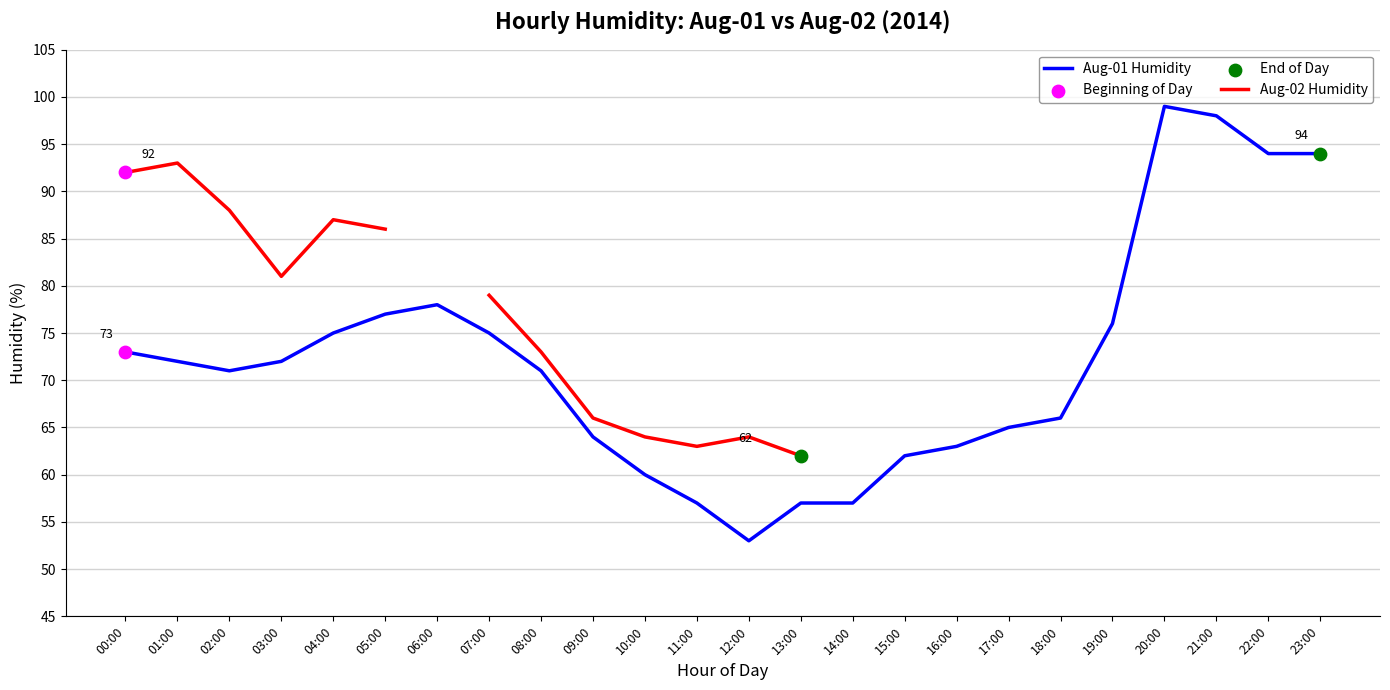

At how many categories does at least one series exceed 94?

2